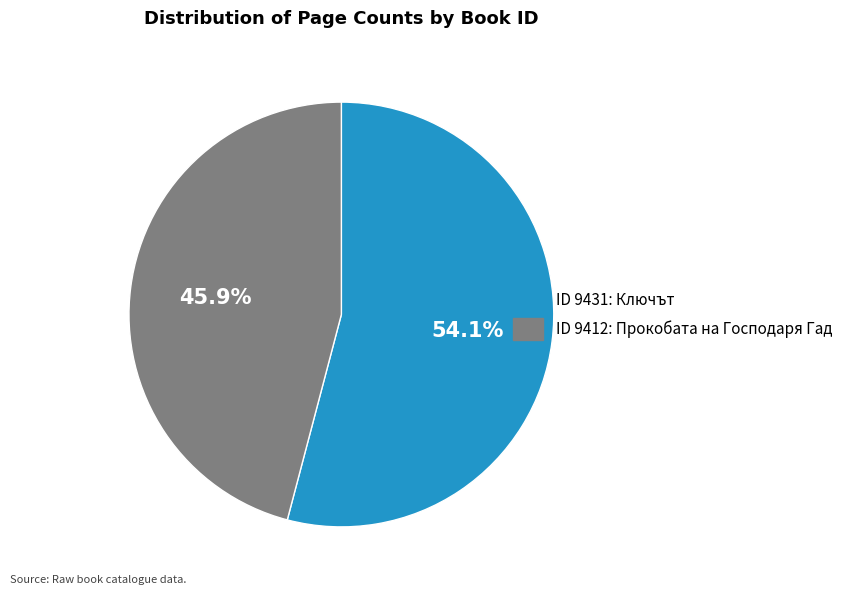

Approximately how many times larger is the value at ID 9412: Прокобата на Господаря Гад compared to ID 9431: Ключът?

0.8